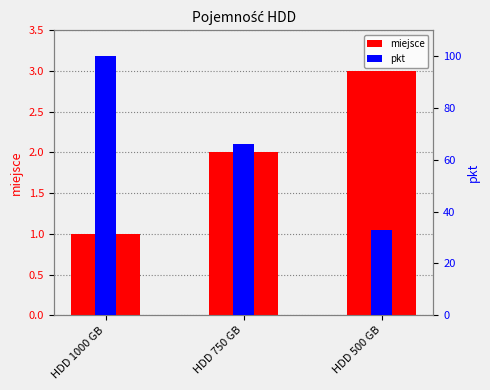

What is the difference between the pkt values at HDD 500 GB and HDD 1000 GB?

67